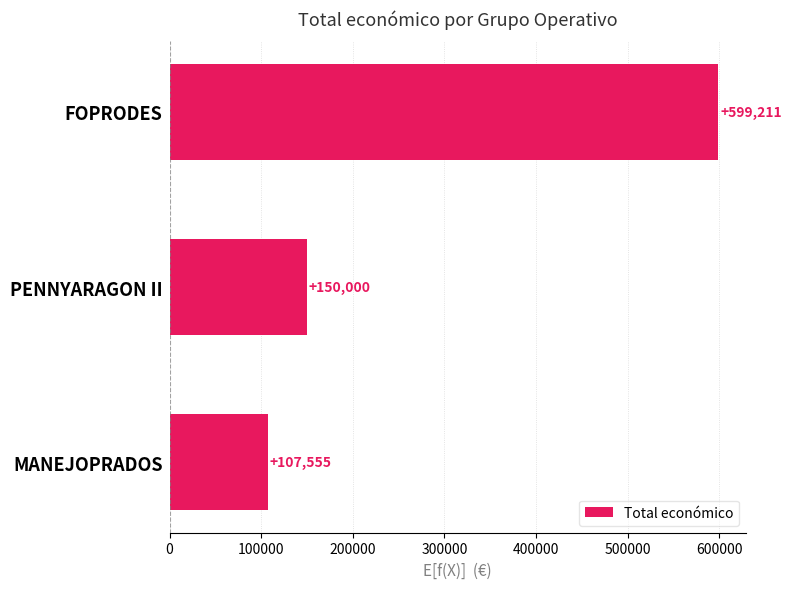

True or false: the data shows 150000 at PENNYARAGON II.

True